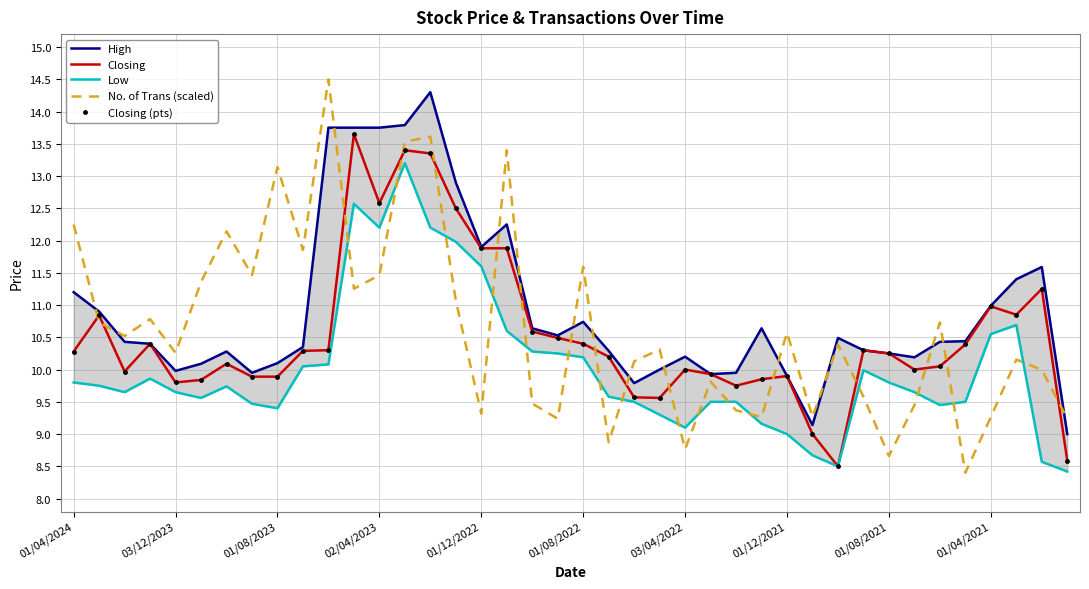

True or false: Closing and Closing (pts) intersect in this chart.

False